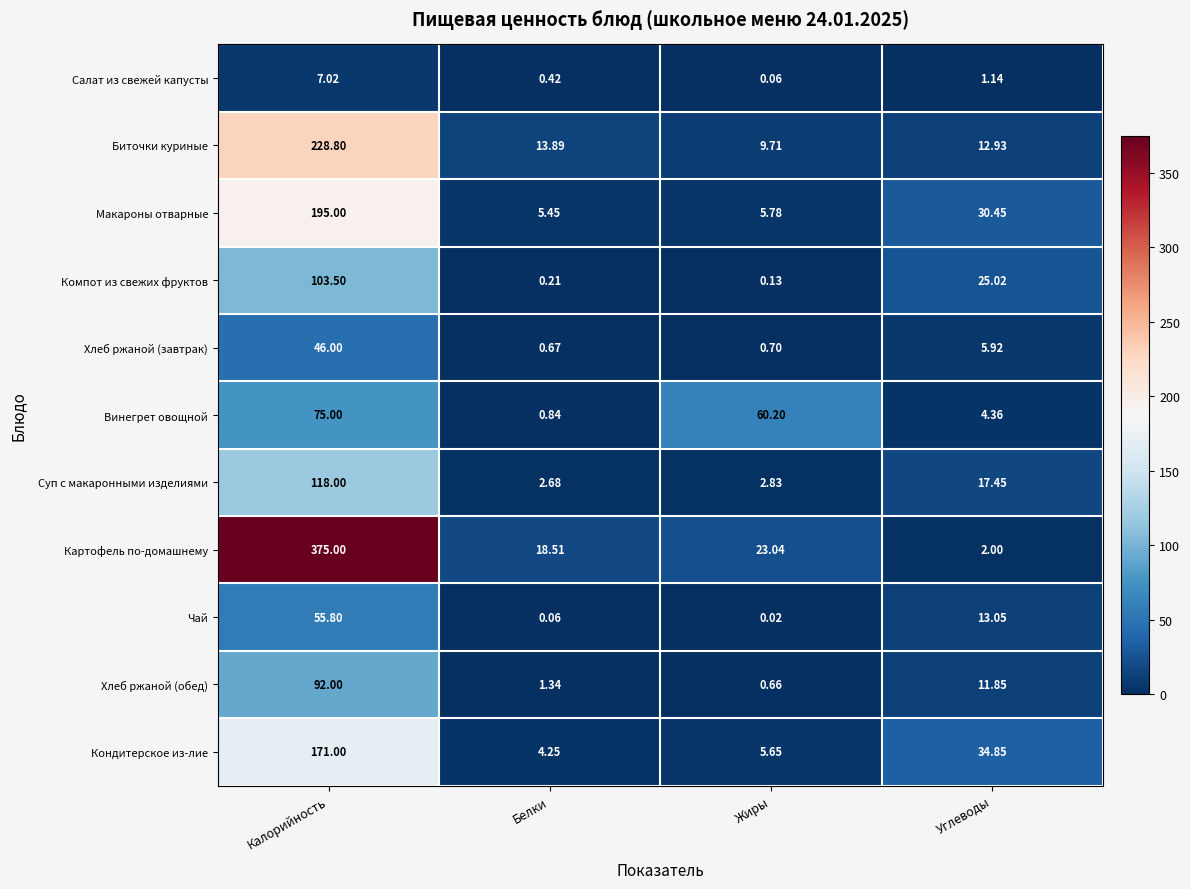

Rank the series at Углеводы from lowest to highest value.

Салат из свежей капусты, Картофель по-домашнему, Винегрет овощной, Хлеб ржаной (завтрак), Хлеб ржаной (обед), Биточки куриные, Чай, Суп с макаронными изделиями, Компот из свежих фруктов, Макароны отварные, Кондитерское из-лие